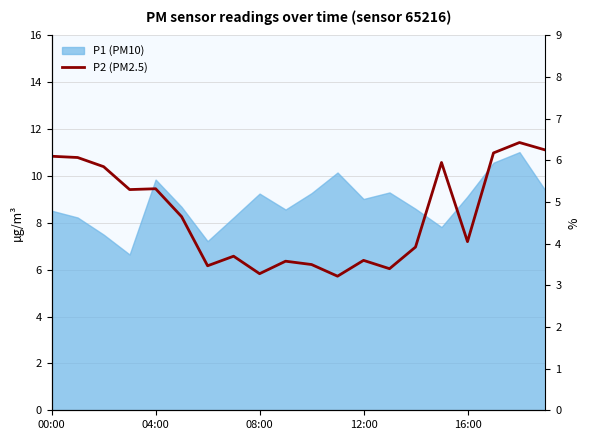

How many lines are shown in the chart?

1